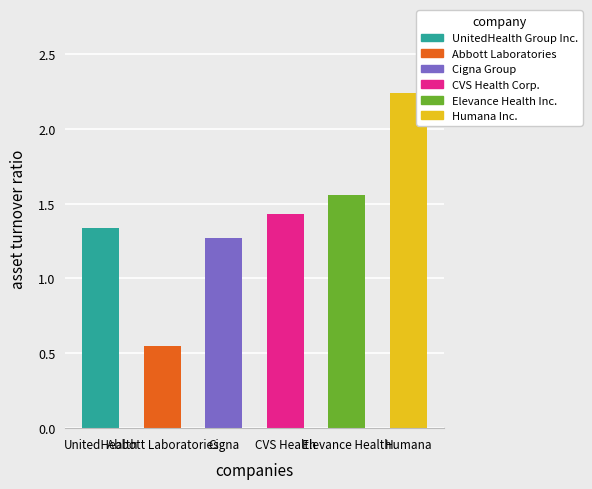

What is the label of the 3rd bar from the left?

Cigna